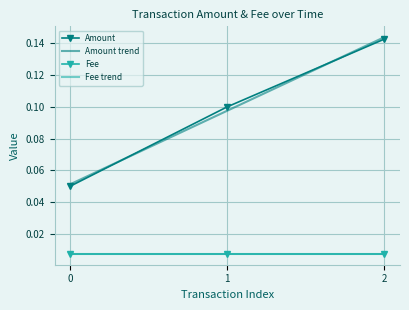

At how many categories does at least one series exceed 0?

3